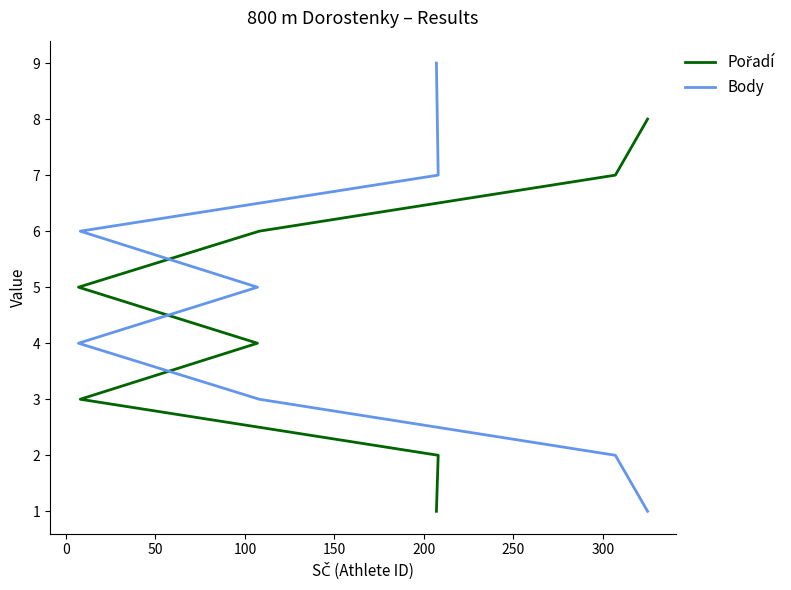

What is the difference between the Pořadí values at 300 and 50?

5